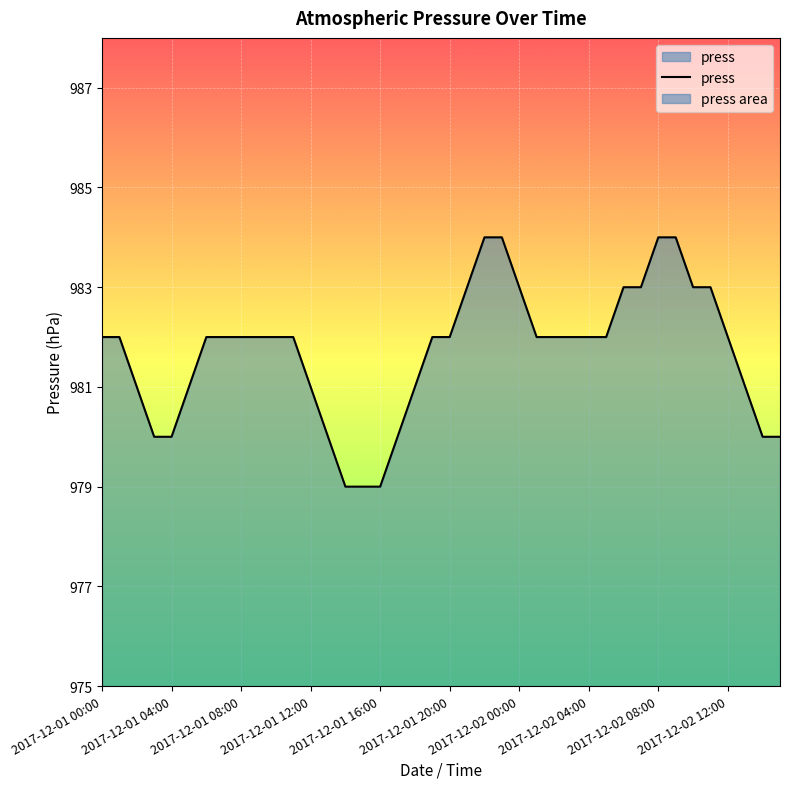

How many data points are less than 982?

14